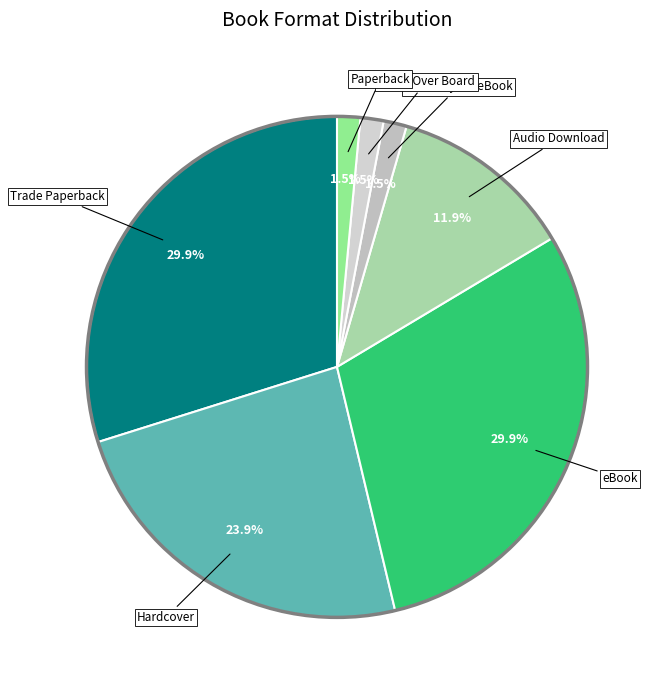

What percentage is NOT represented by Paper Over Board?

98.5%